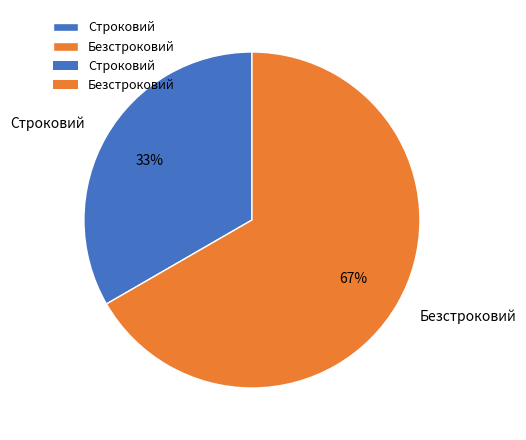

Is it true that Безстроковий is 59% of the pie?

False